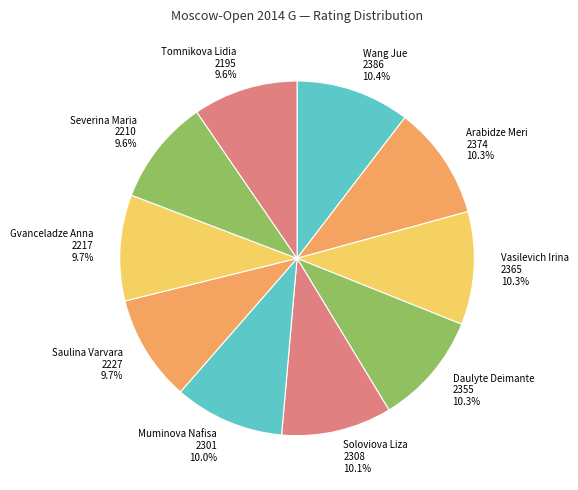

Is there a majority slice in this chart?

No